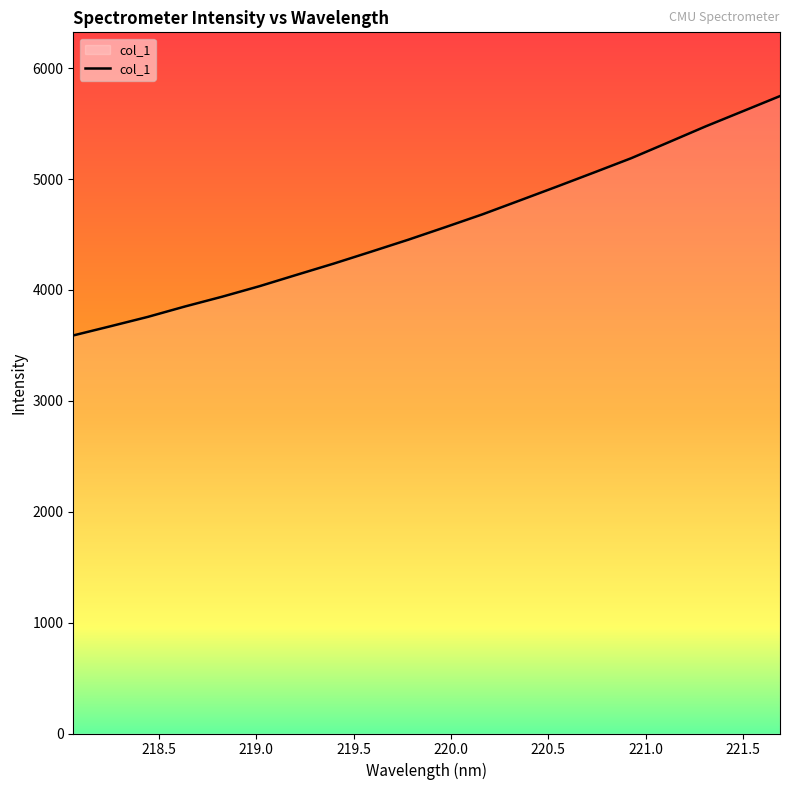

What is the greatest value displayed?

5748.0